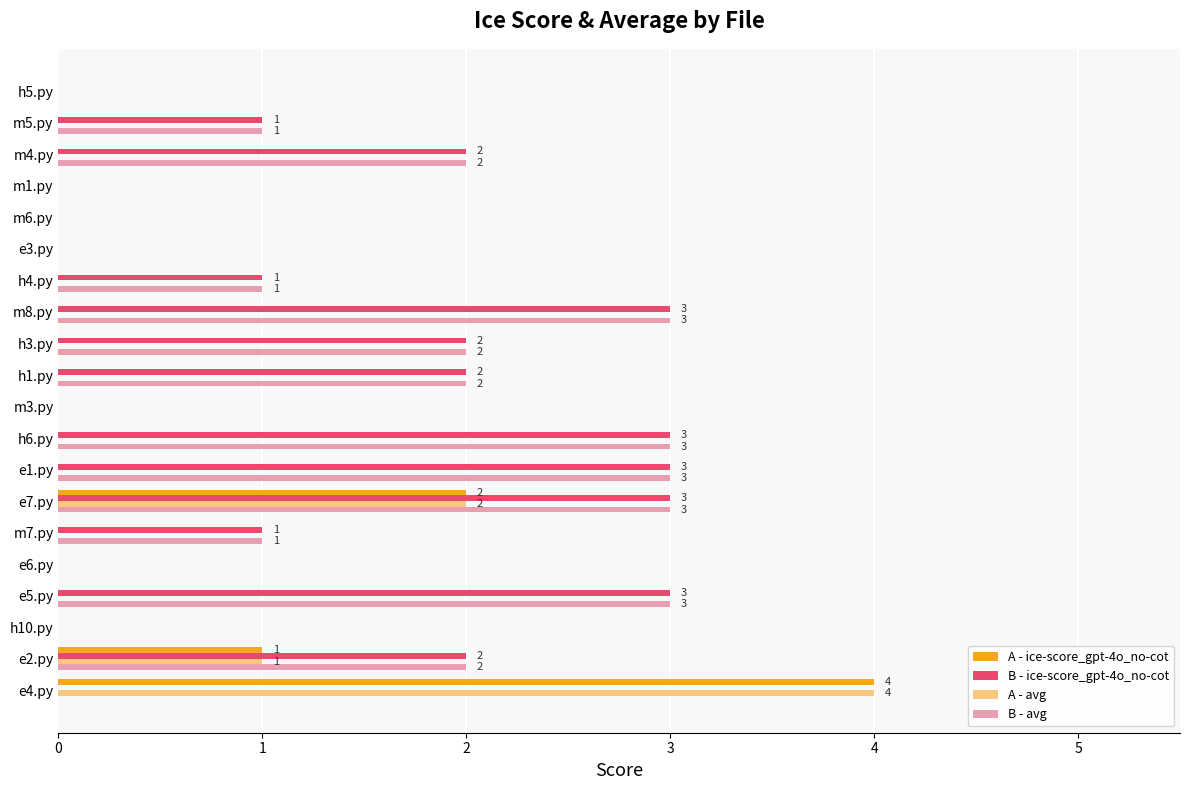

The A - avg series shows -2 at h10.py. True or false?

False